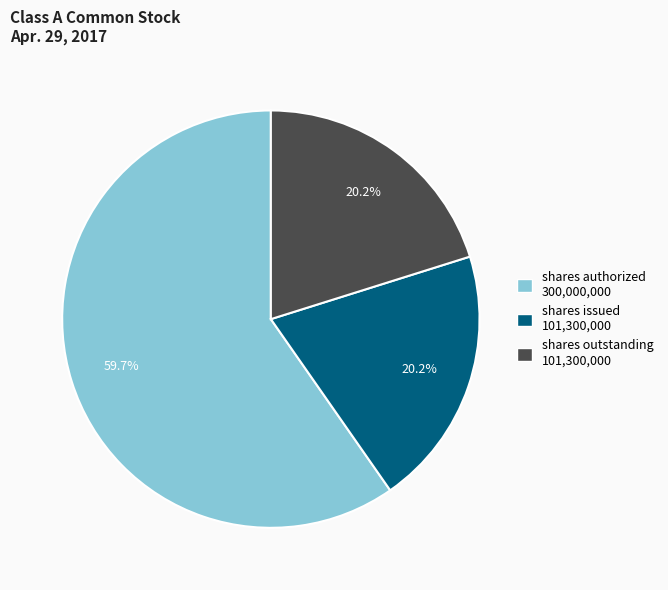

Is there a majority slice in this chart?

Yes